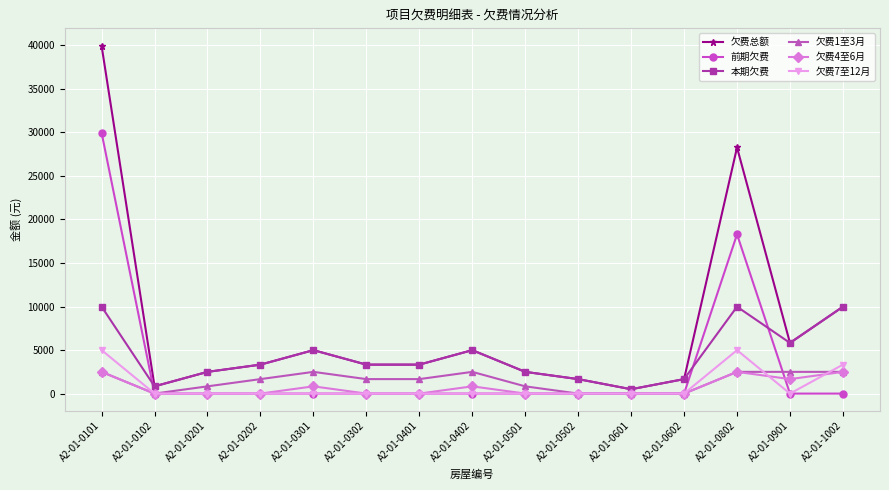

Is it true that 前期欠费 equals -10850.1 at A2-01-0402?

False